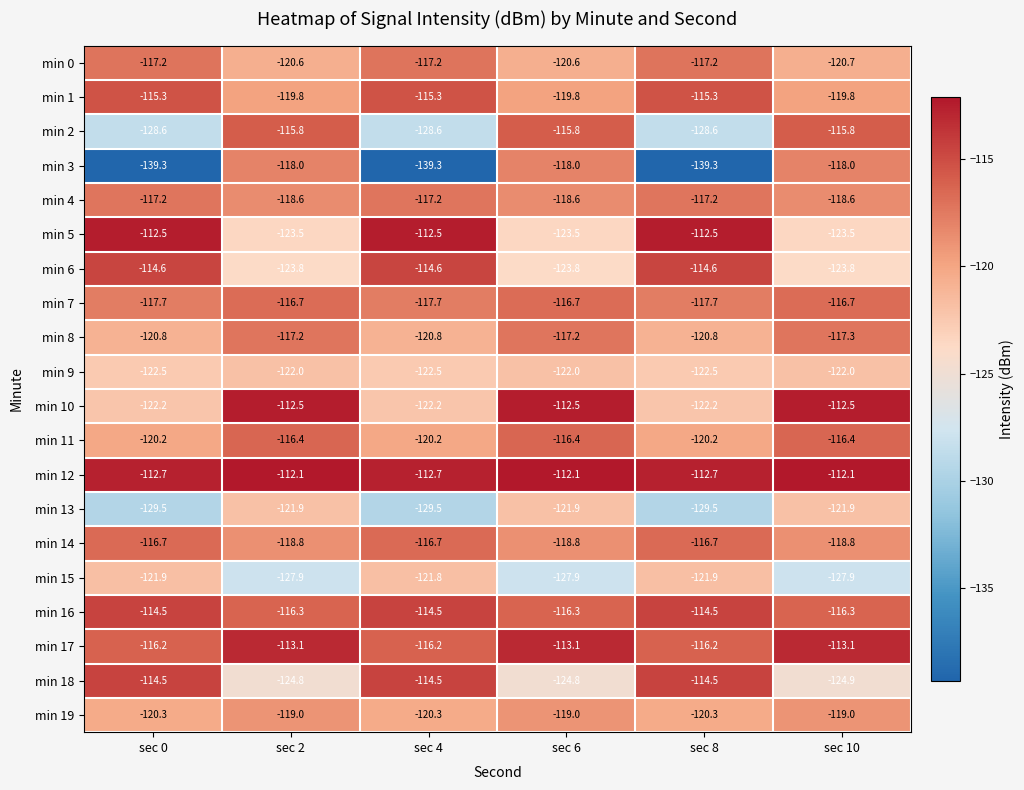

What is the total value across all series at sec 6?

-2378.8